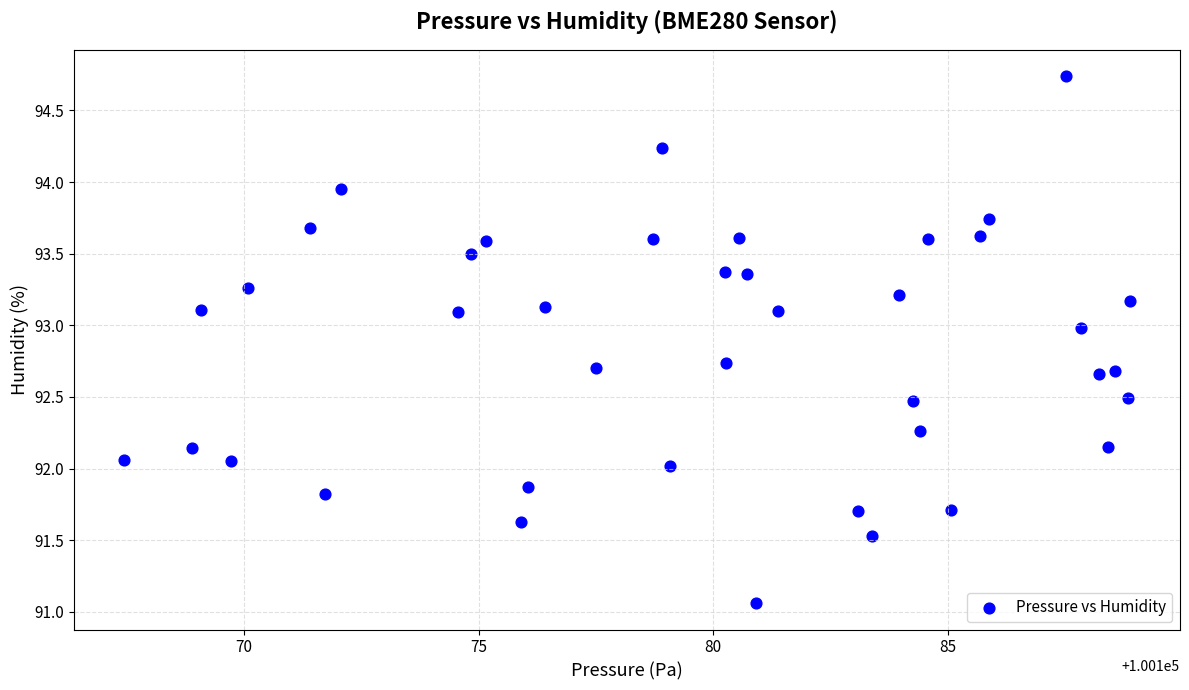

What is the range of X values (max minus min)?

21.4